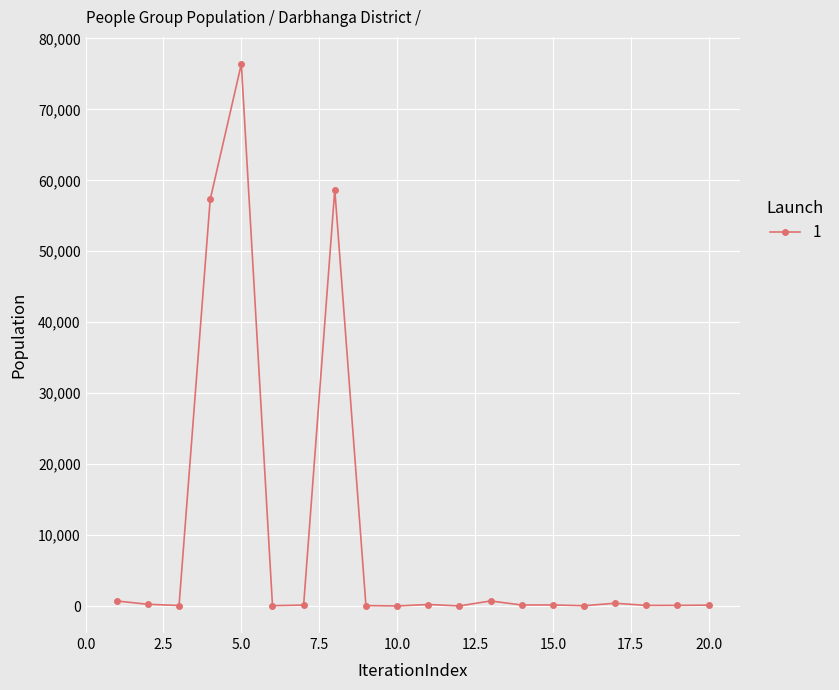

True or false: the data has more than 0 interior local peaks.

True